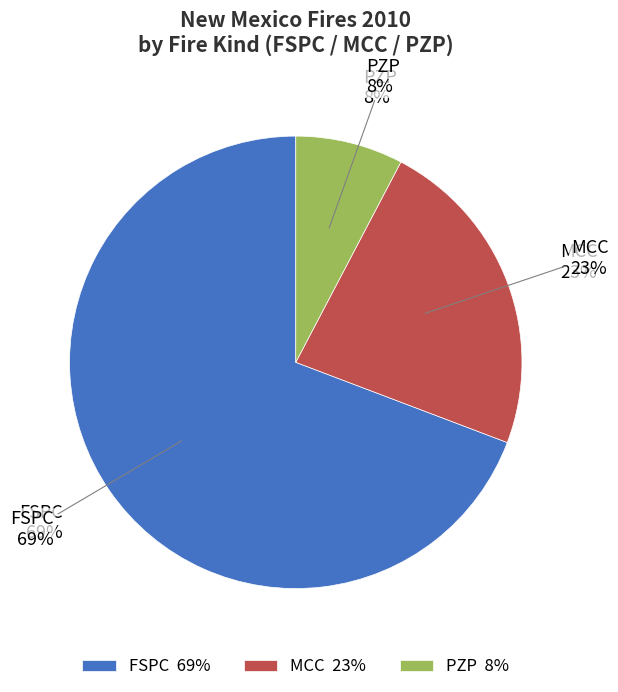

What percentage do FSPC and PZP together represent?

76.9%